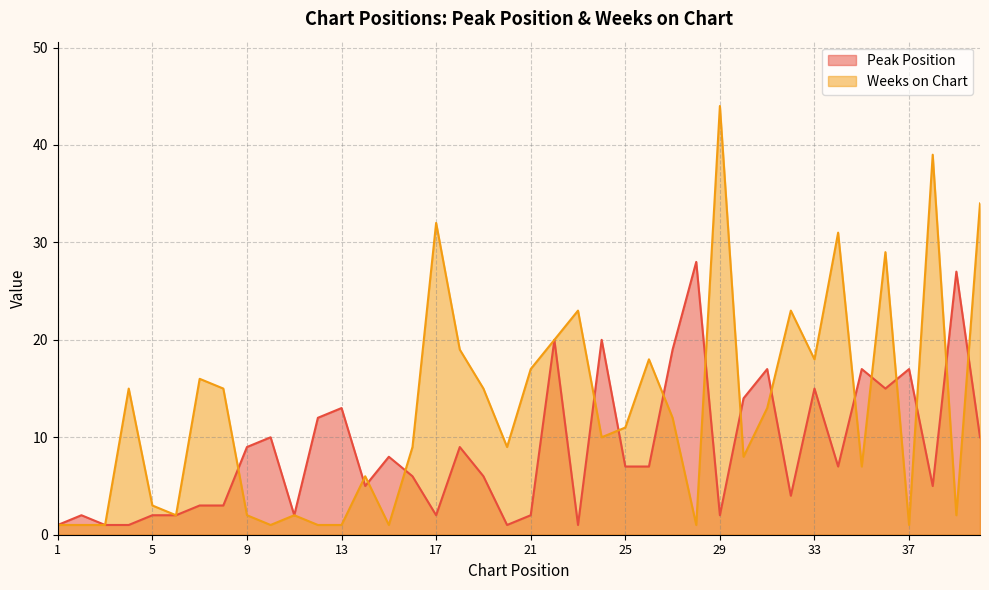

What is the maximum value for Weeks on Chart?

44